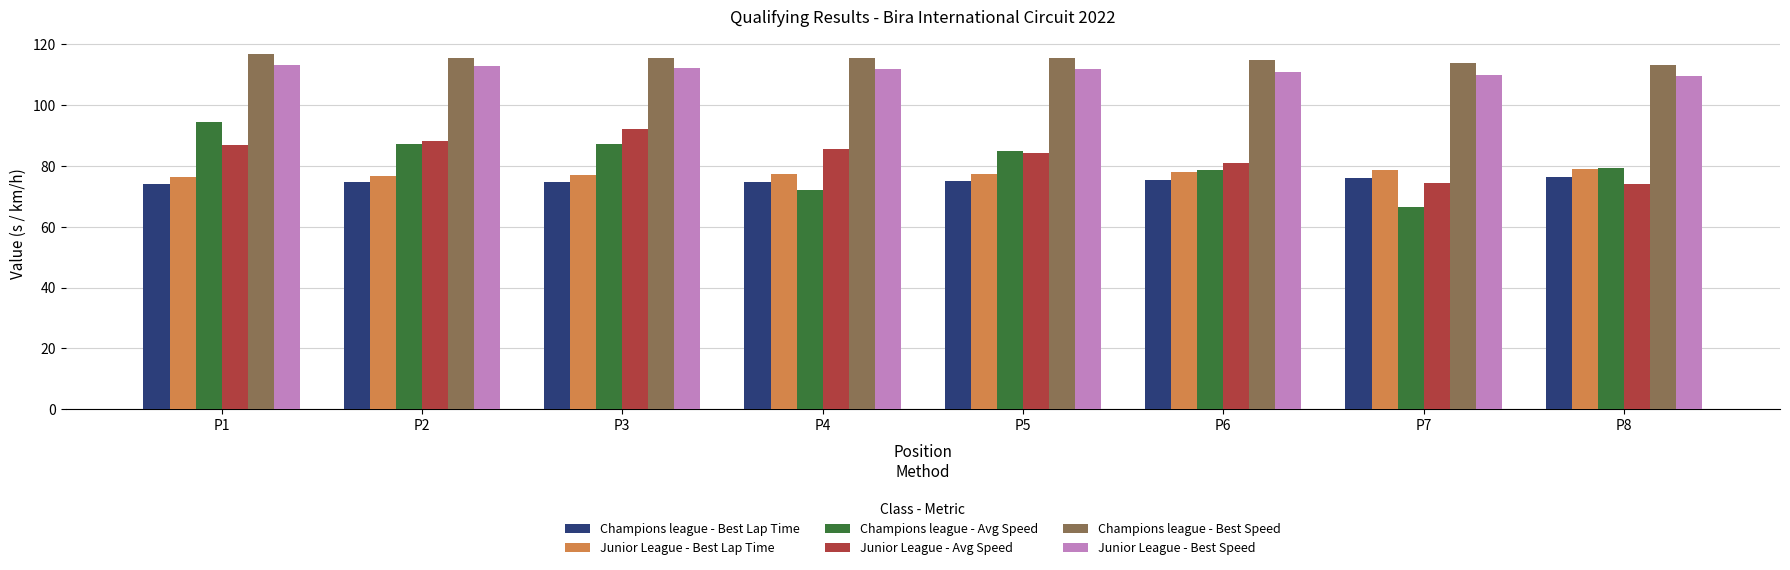

Read the Junior League - Best Speed value at P1.

113.2